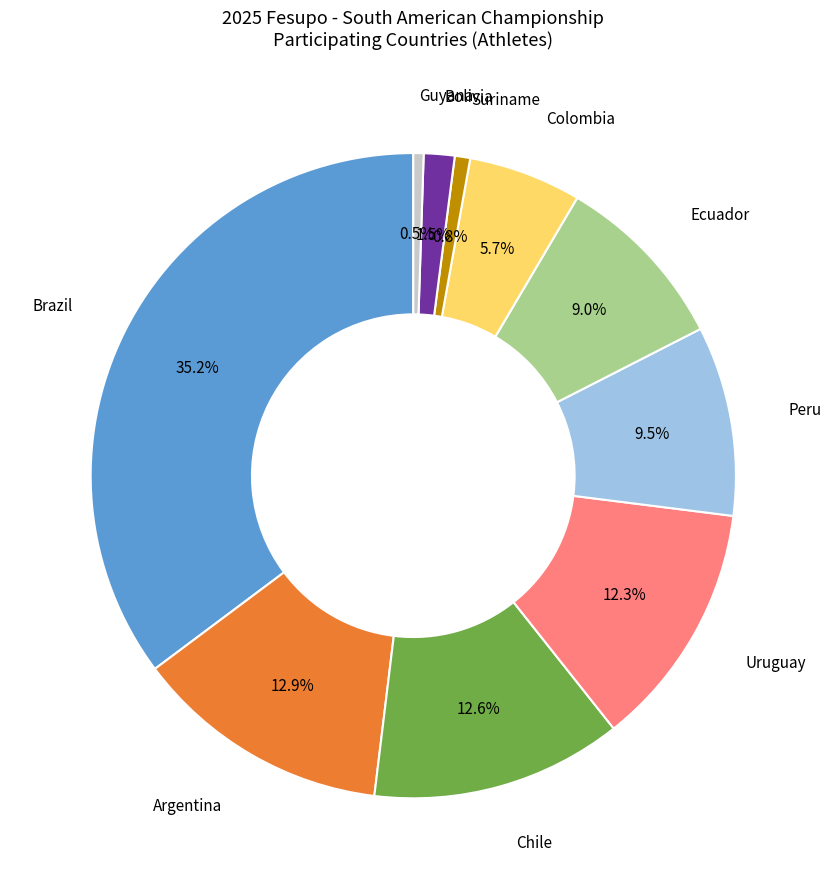

To the nearest percent, what is the average slice percentage?

10%